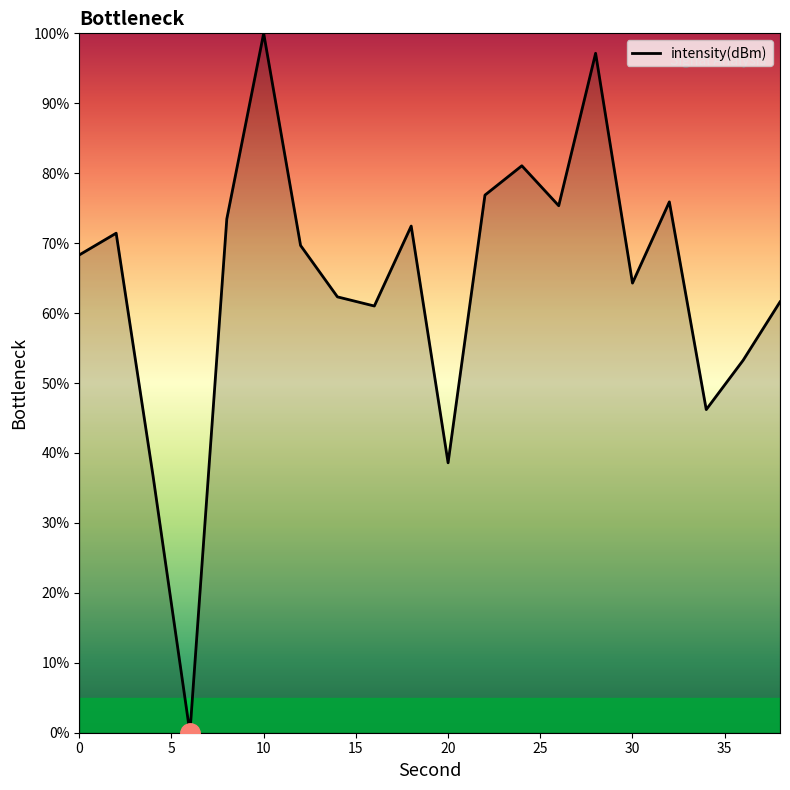

What is the sum of all values?

1285.6